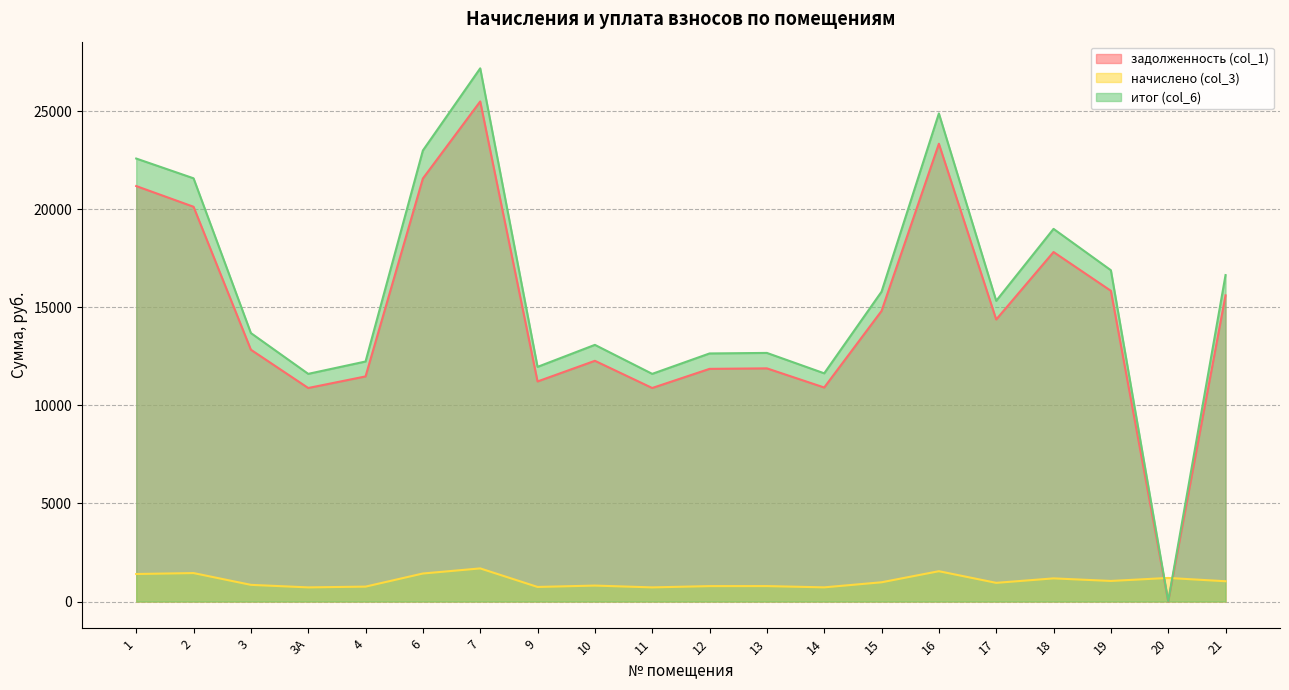

What is the label of the 5th point from the left?

4